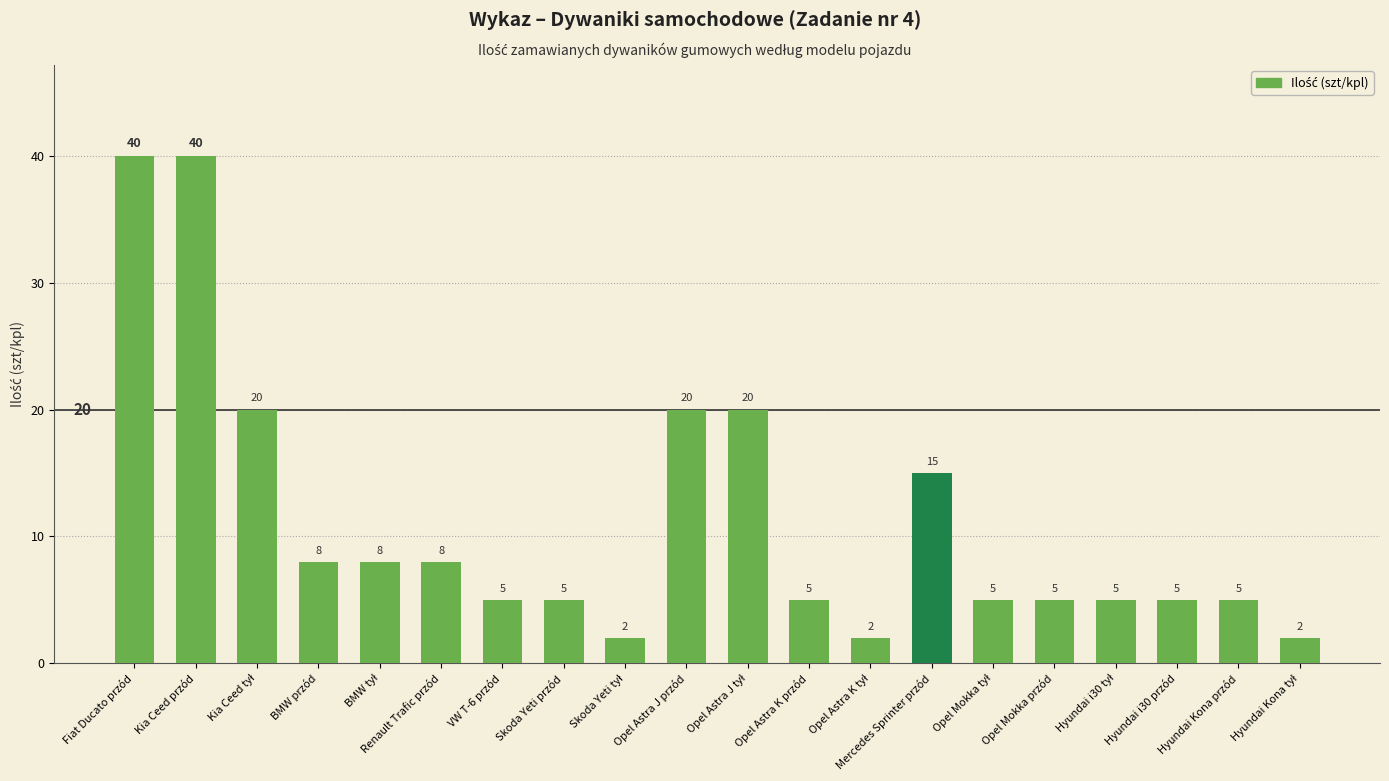

What is the sum of all values?

225